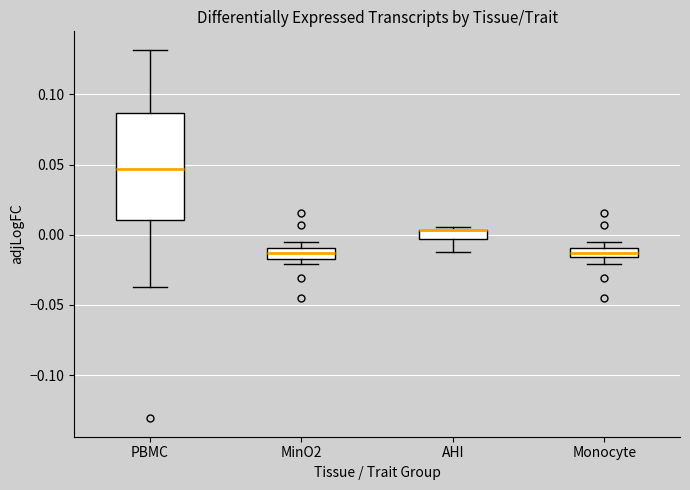

Where is the upper edge of the box for MinO2 on the y-axis? The values are not printed on the chart, so give them approximately, as read against the axis.

-0.010